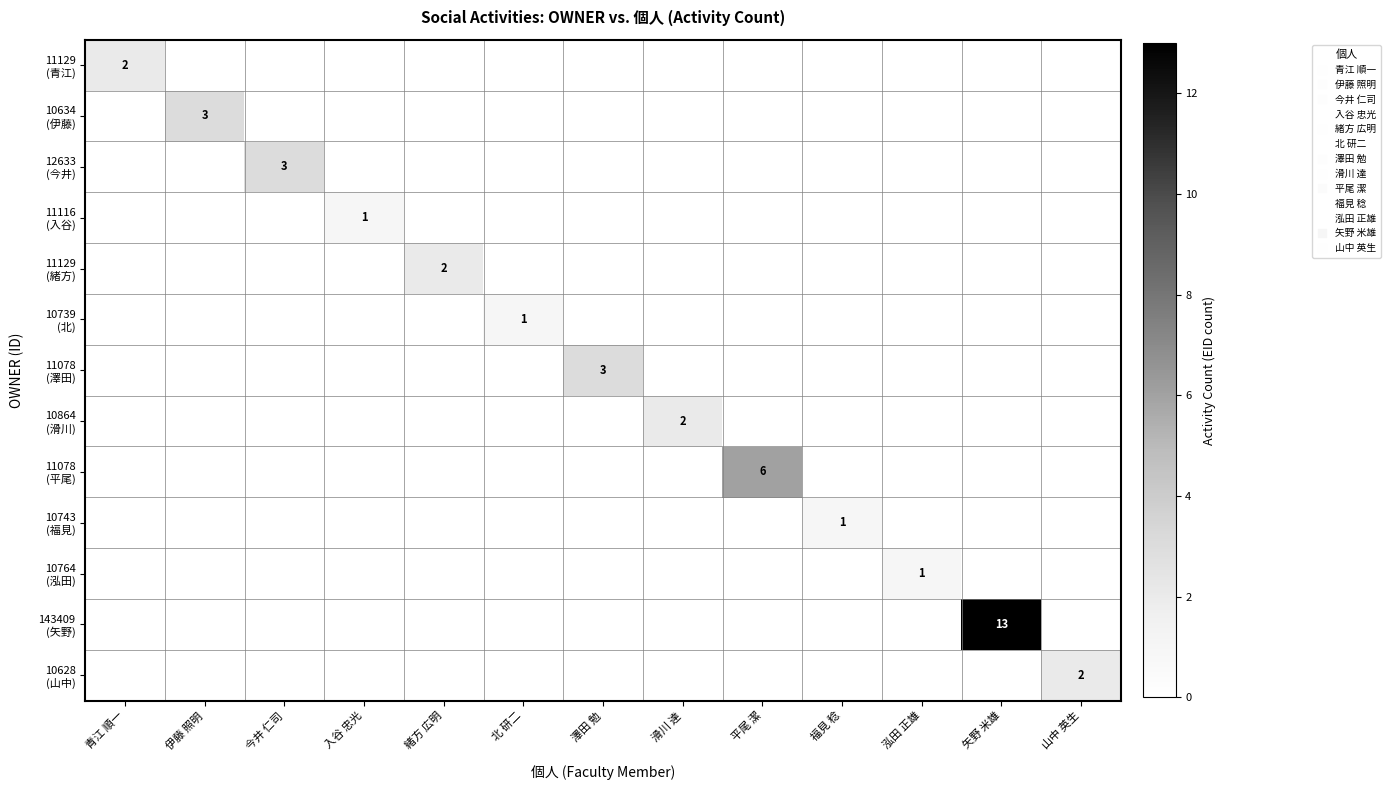

The value of 143409 (矢野) at 矢野 米雄 is 5. True or false?

False